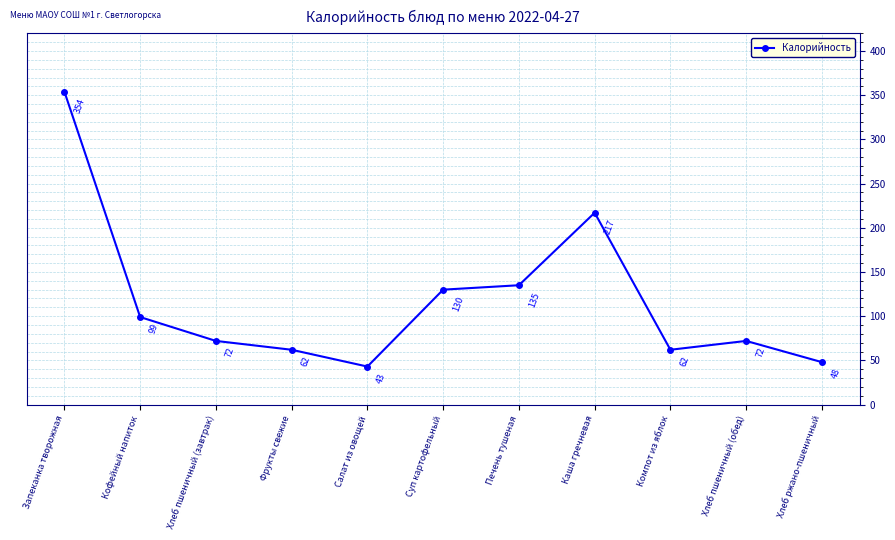

Which category has the highest value across all series?

Запеканка творожная